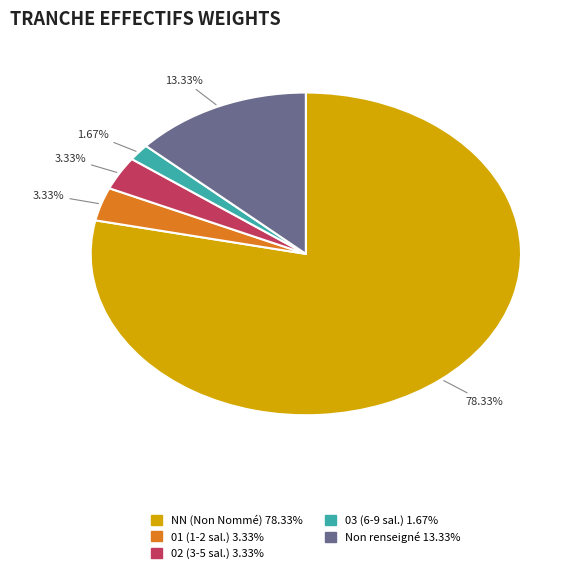

Is there a majority slice in this chart?

Yes